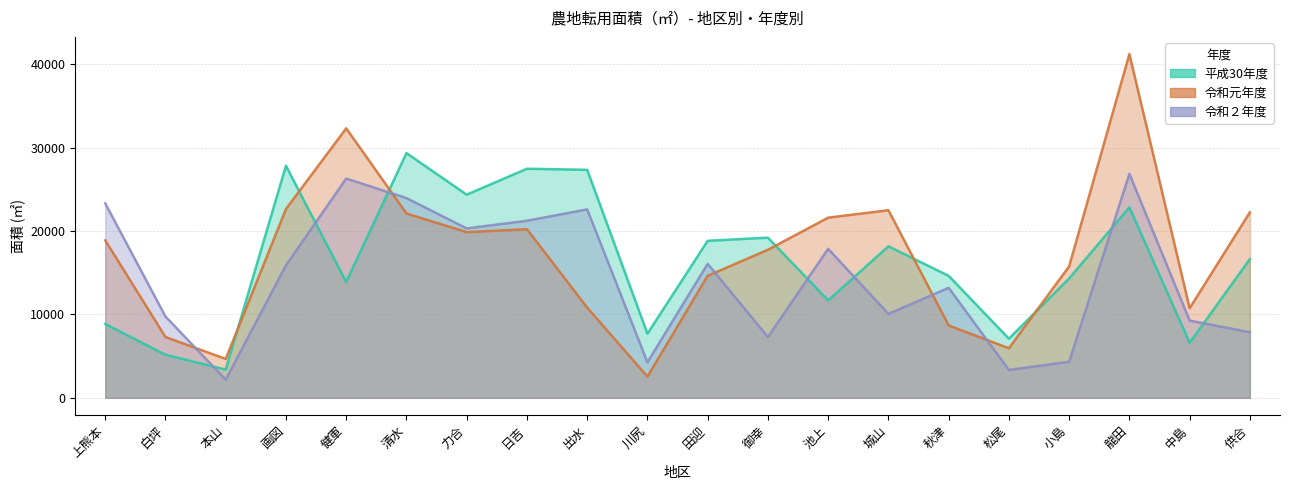

How many lines are shown in the chart?

3